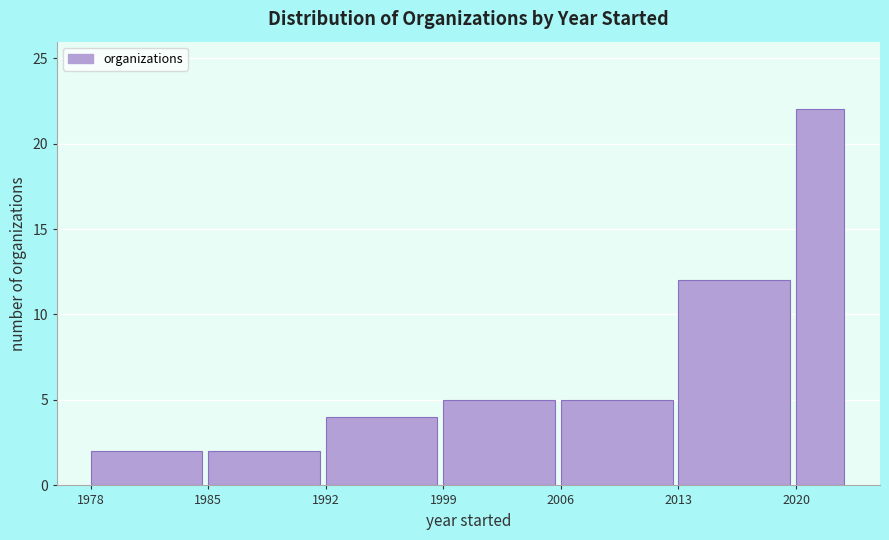

Reading right to left, extract all data points from this chart.

22	12	5	5	4	2	2